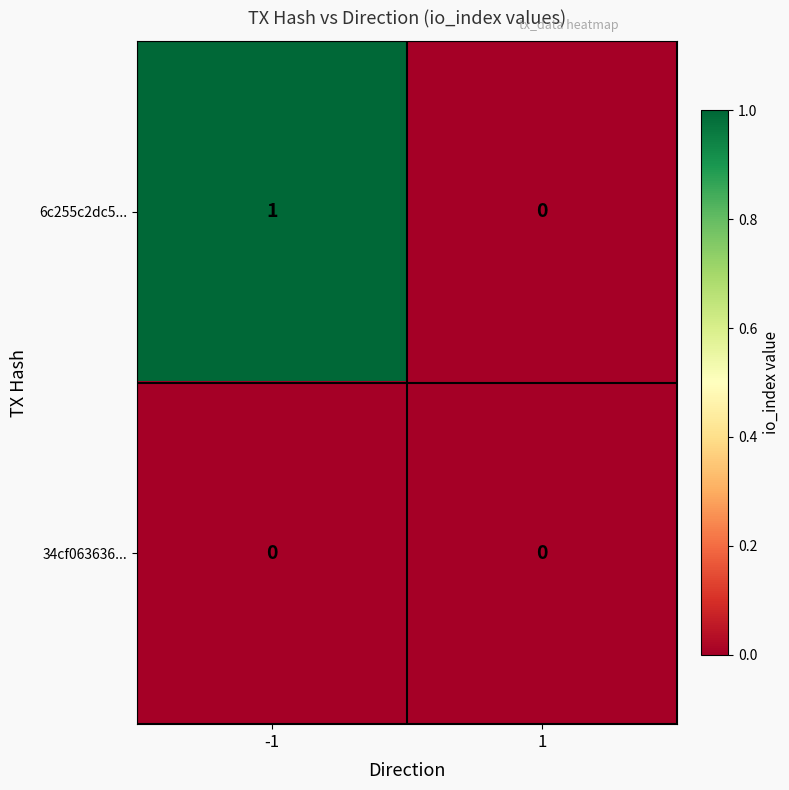

Which series has the largest total across all categories?

6c255c2dc5...